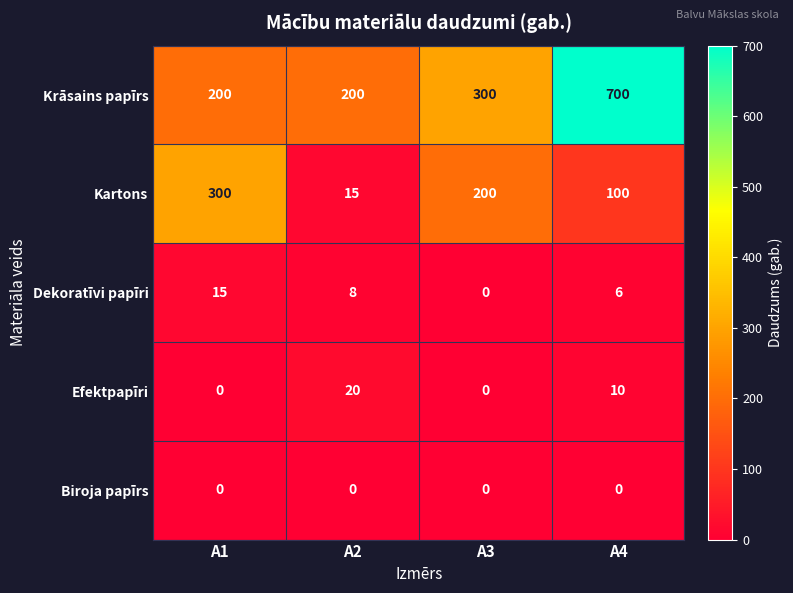

At which label is Efektpapīri closest to 10?

A4